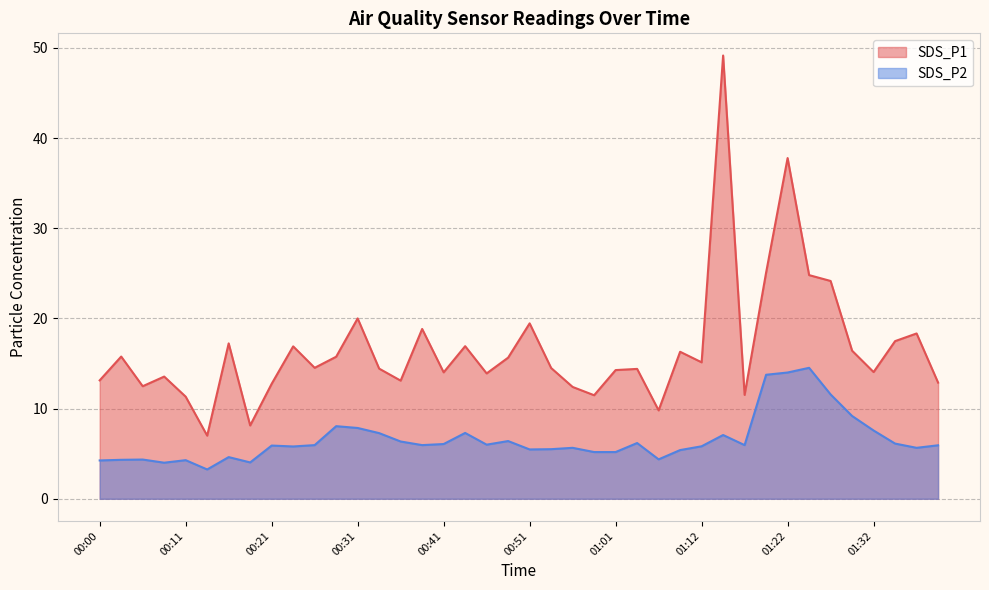

What is the difference between the SDS_P1 values at 00:13 and 01:32?

7.1